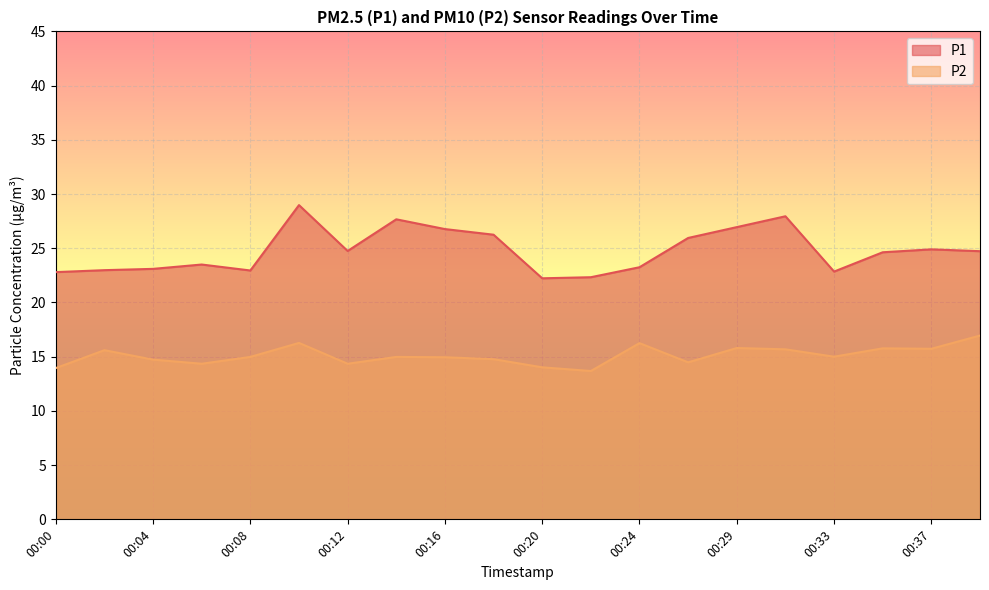

What is the difference between the maximum and minimum values in the P2 series?

3.3